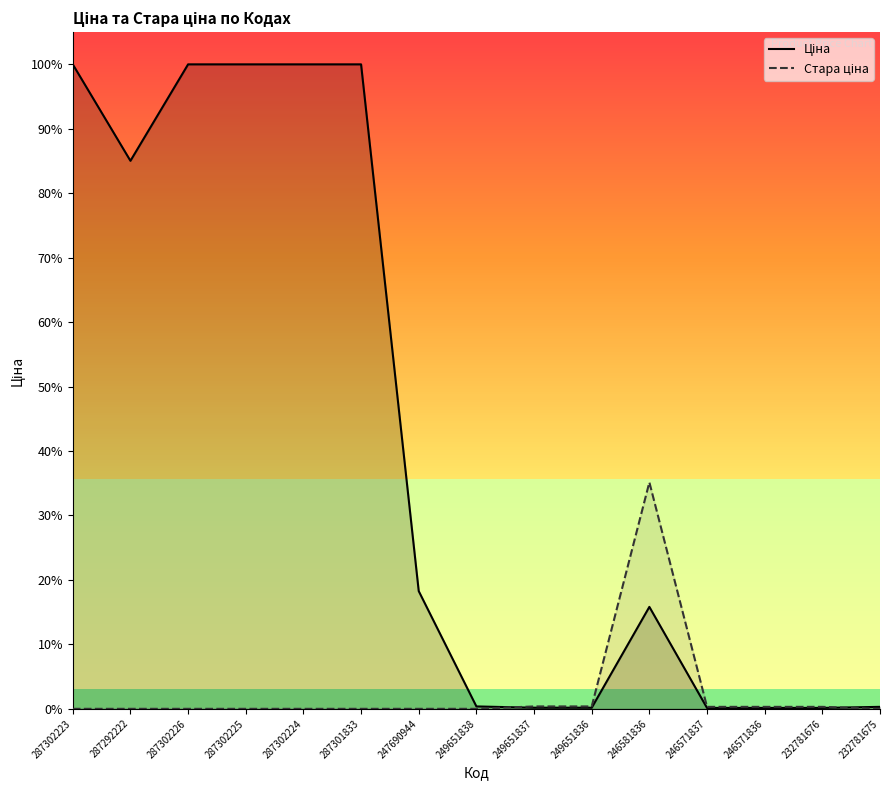

At which category is the sum across all series the highest?

287302223